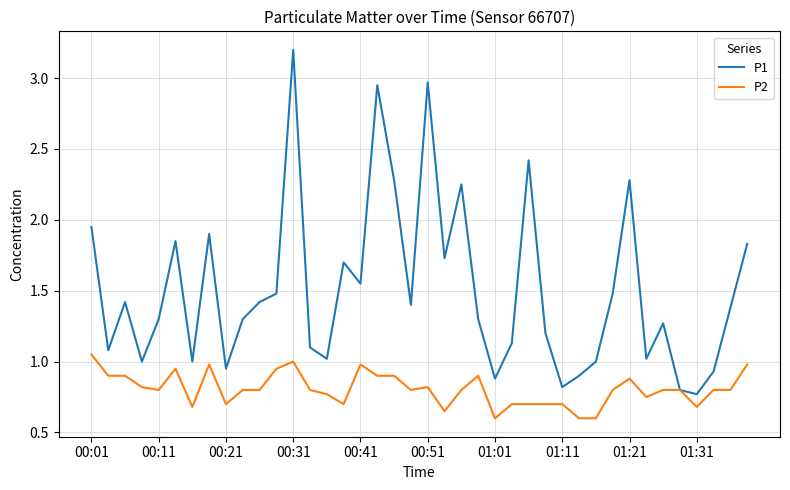

How many lines are shown in the chart?

2